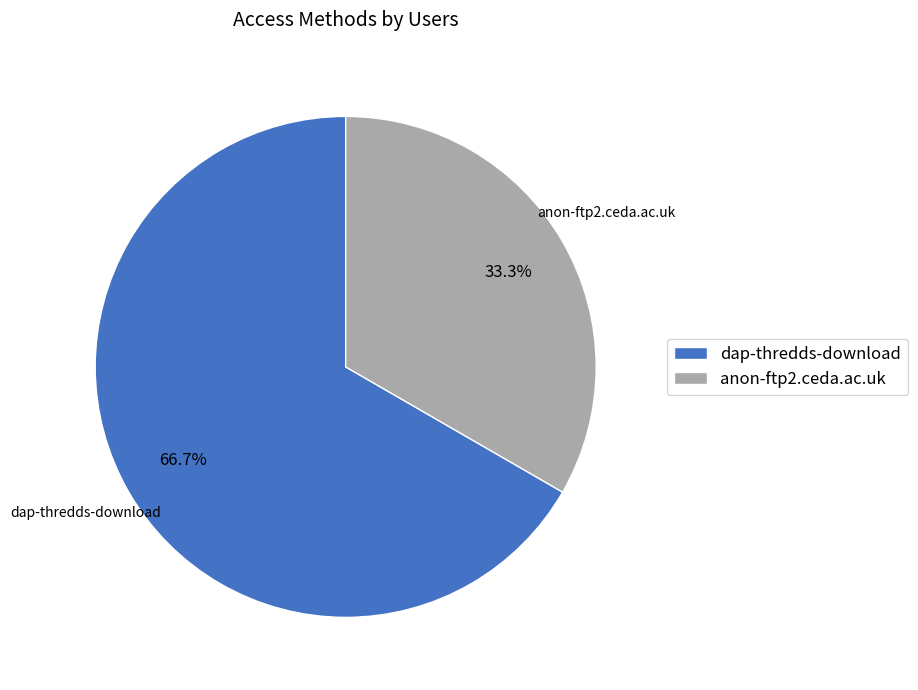

Rank the categories by value from lowest to highest.

anon-ftp2.ceda.ac.uk, dap-thredds-download